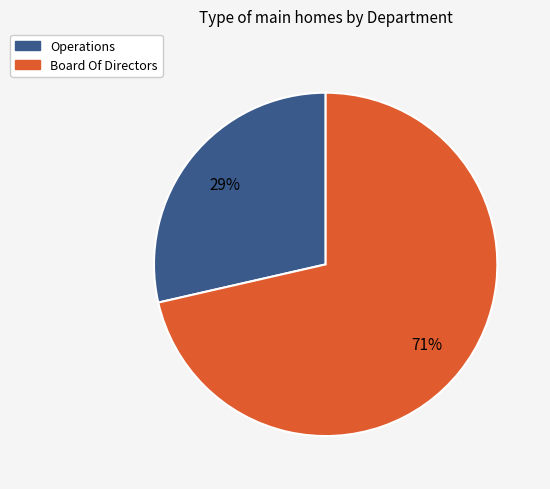

To the nearest percent, what percentage of the pie is Board Of Directors?

71%